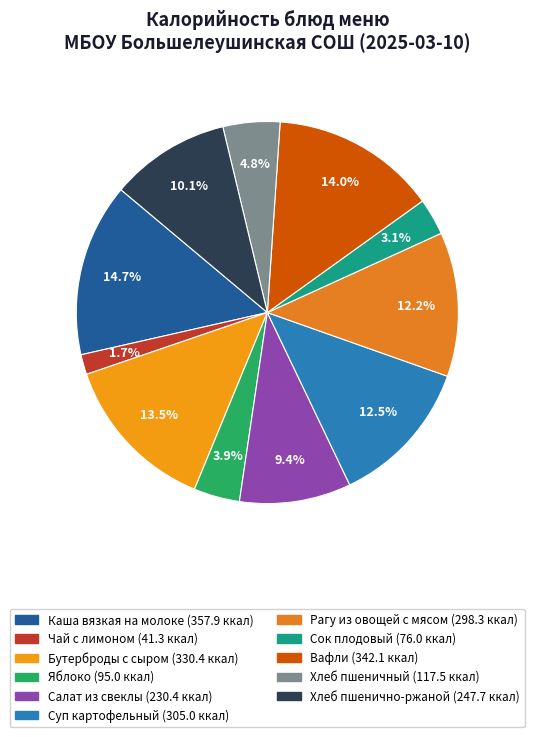

Which has a higher value, Рагу из овощей с мясом or Сок плодовый?

Рагу из овощей с мясом